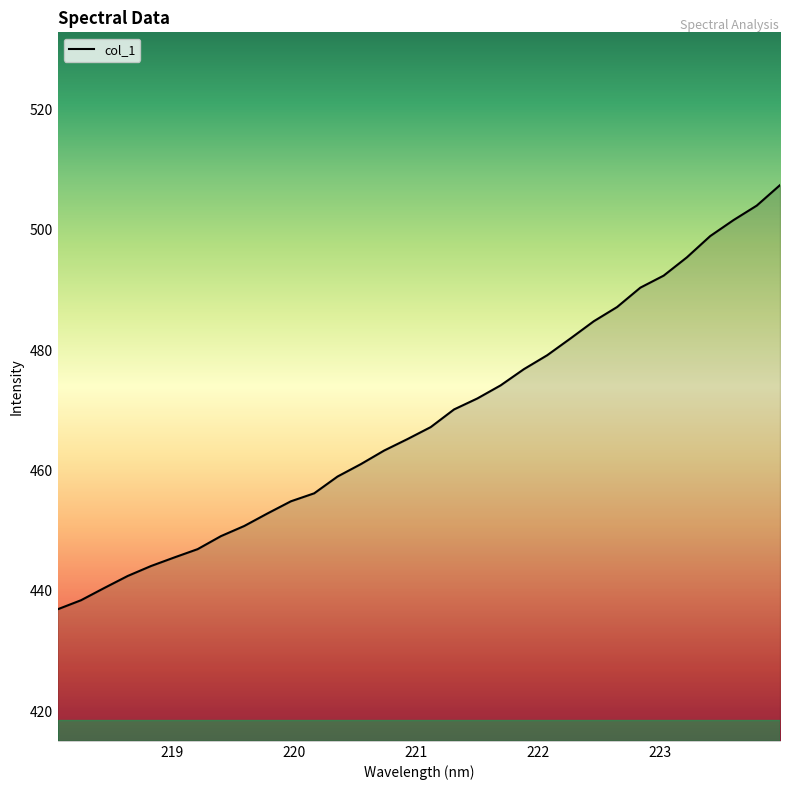

What is the greatest value displayed?

507.4